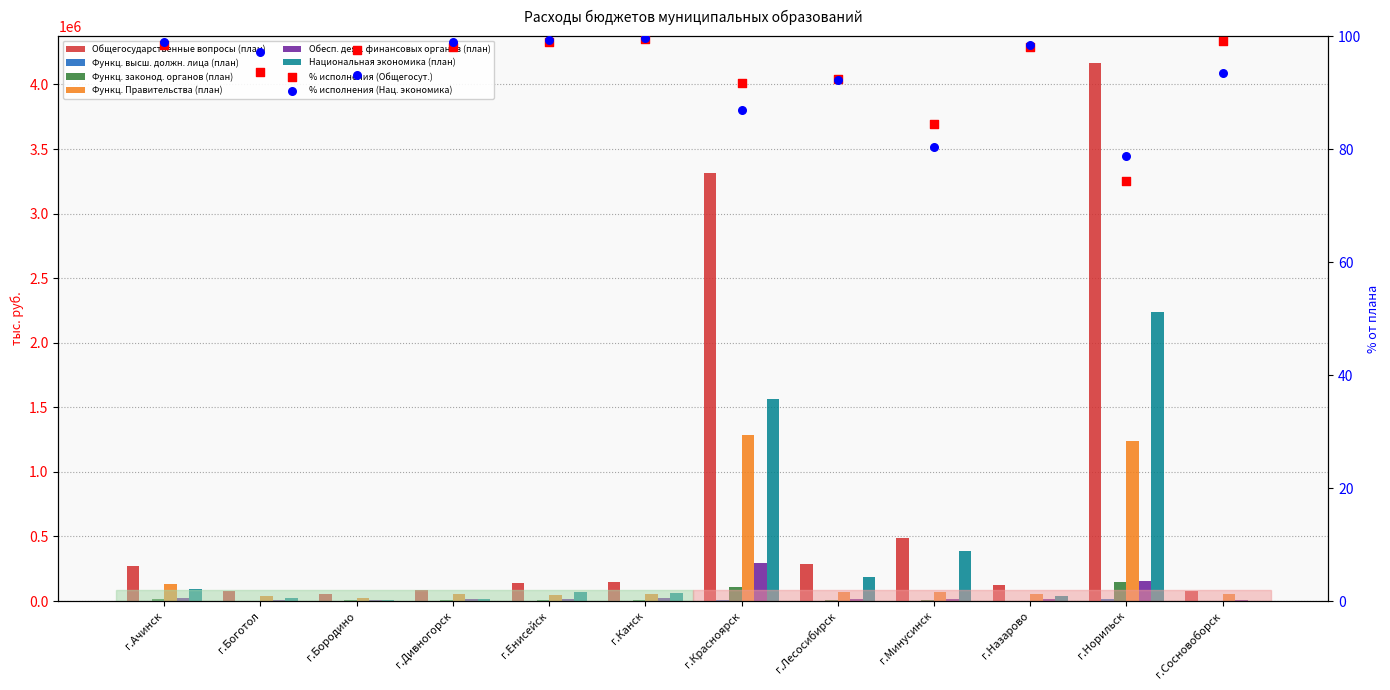

Which series reaches the maximum Y coordinate?

Общегосударственные вопросы (план)